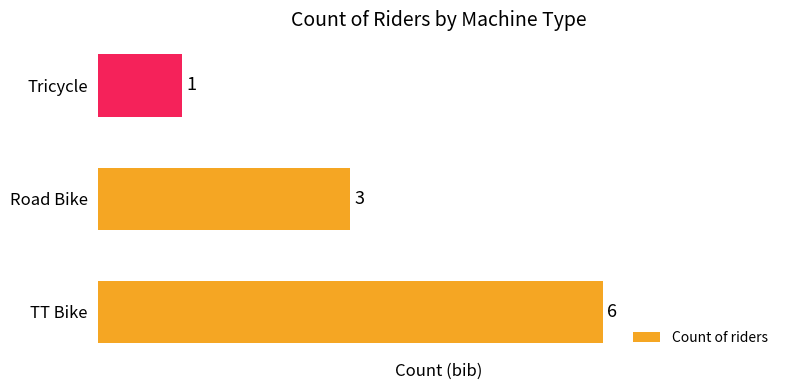

Count the values in the range 1 to 6.

3